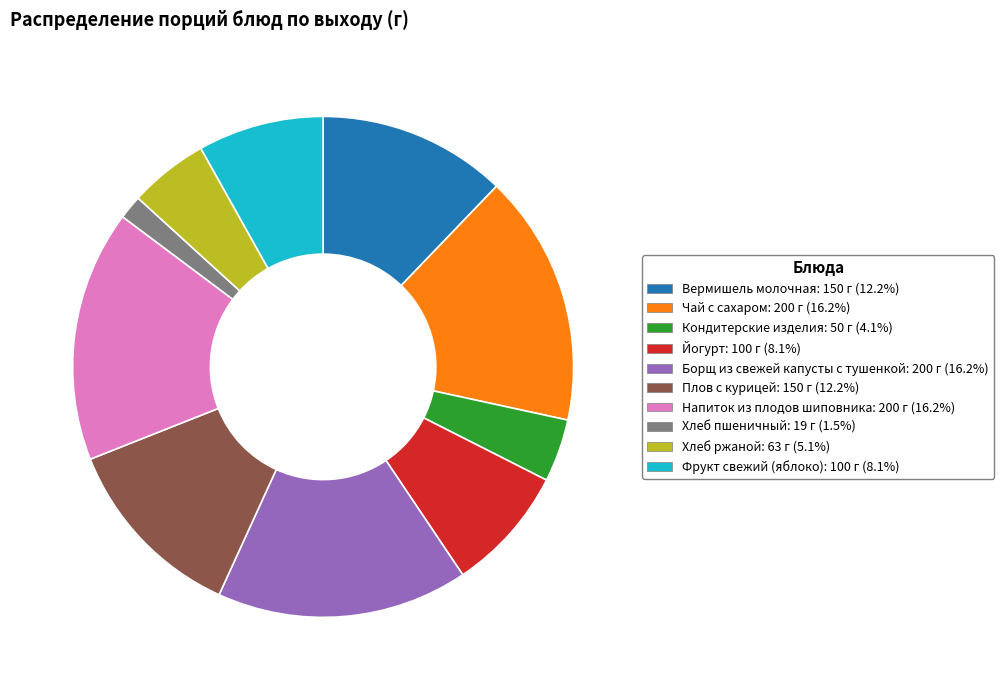

Do Вермишель молочная and Йогурт together represent more than half of the pie?

No